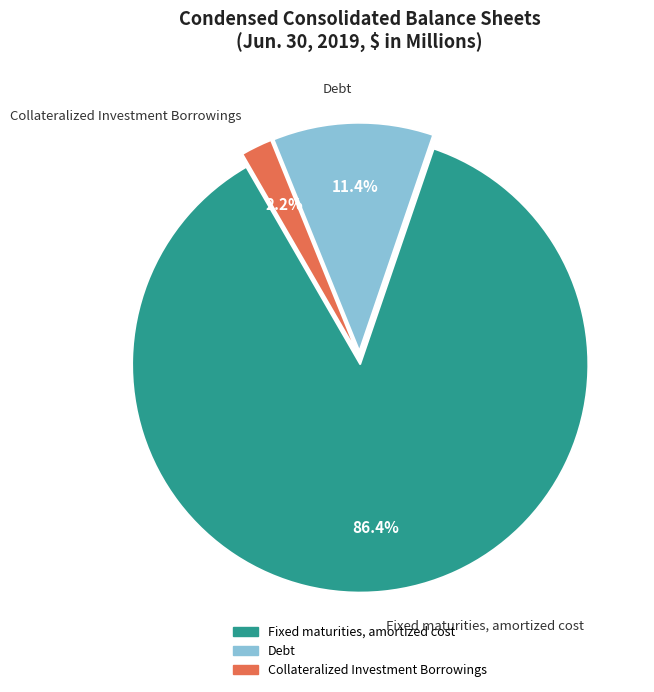

To the nearest percent, what portion does Collateralized Investment Borrowings represent?

2%